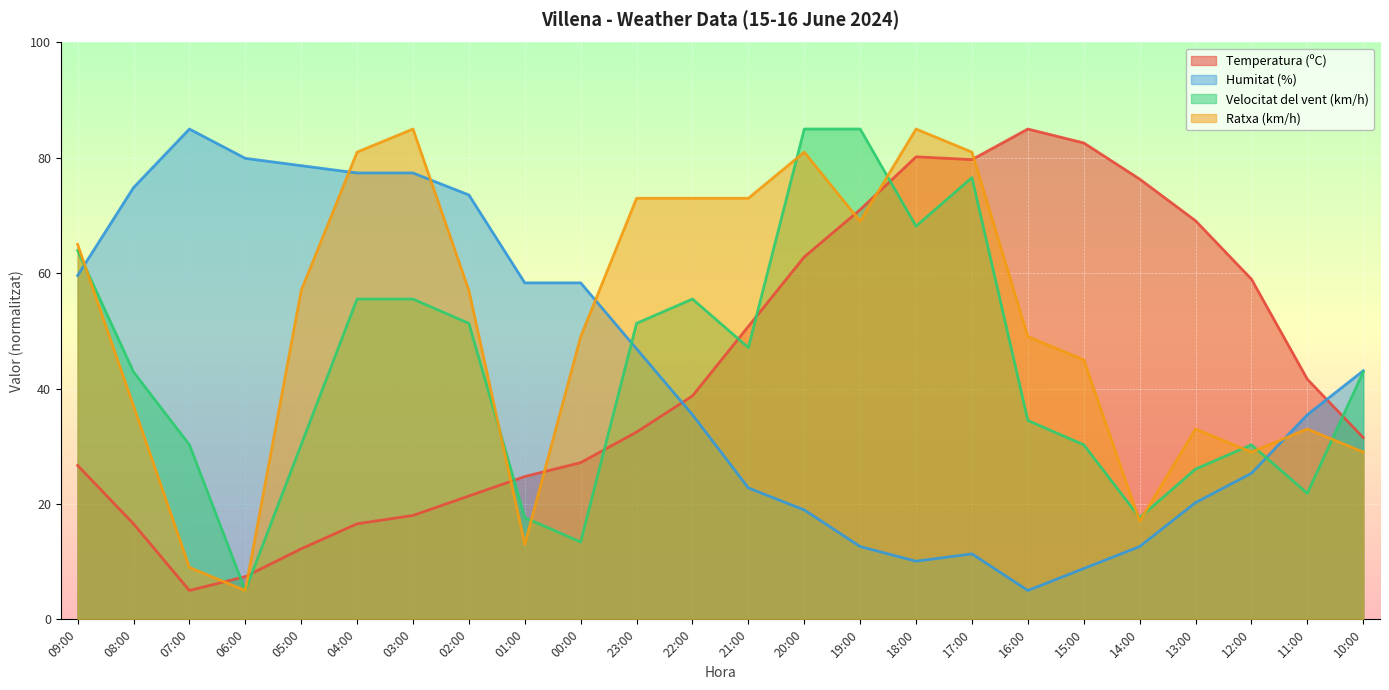

What are all the series names shown in the legend?

Temperatura (ºC), Humitat (%), Velocitat del vent (km/h), Ratxa (km/h)